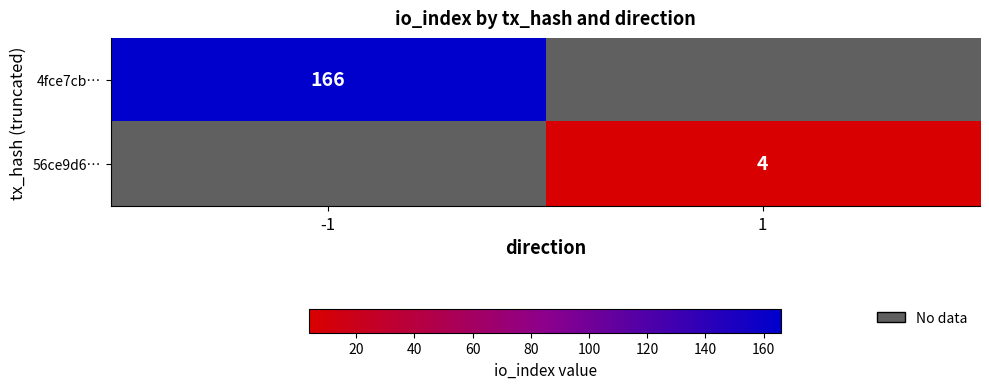

Is it true that 56ce9d6… equals 6 at 1?

False